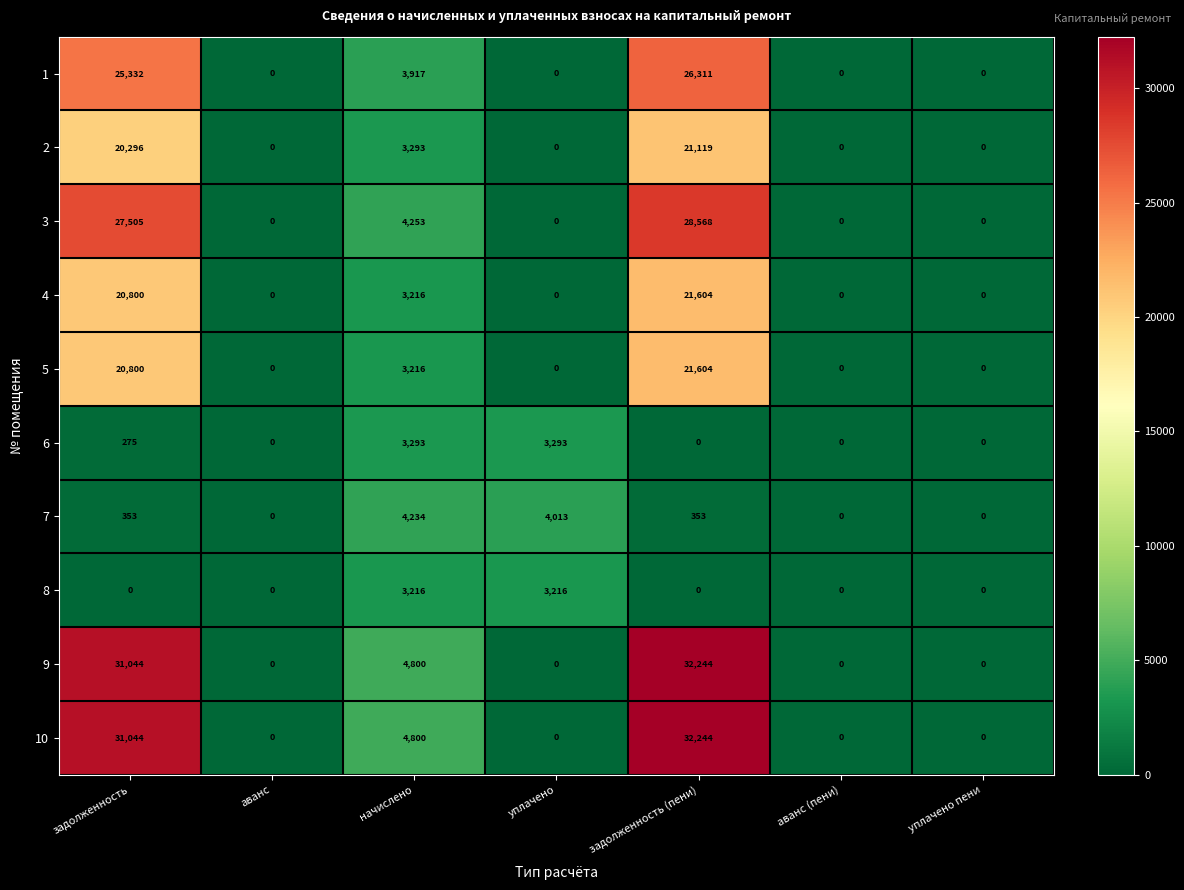

At which category is the sum across all series the highest?

задолженность (пени)